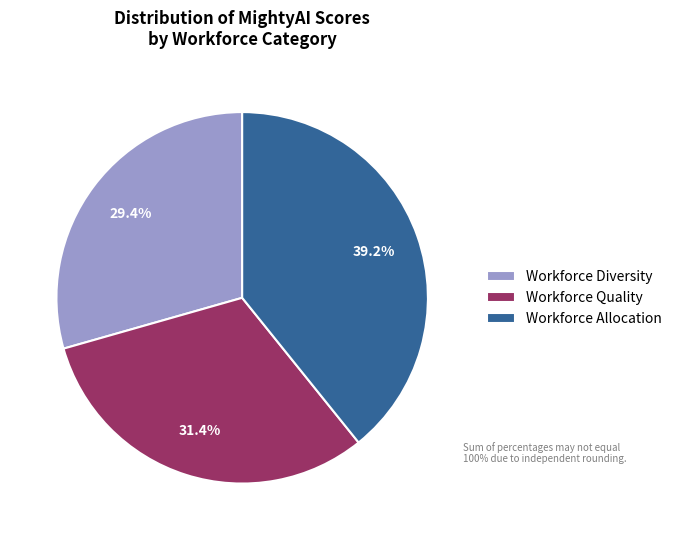

How many slices are in this pie chart?

3